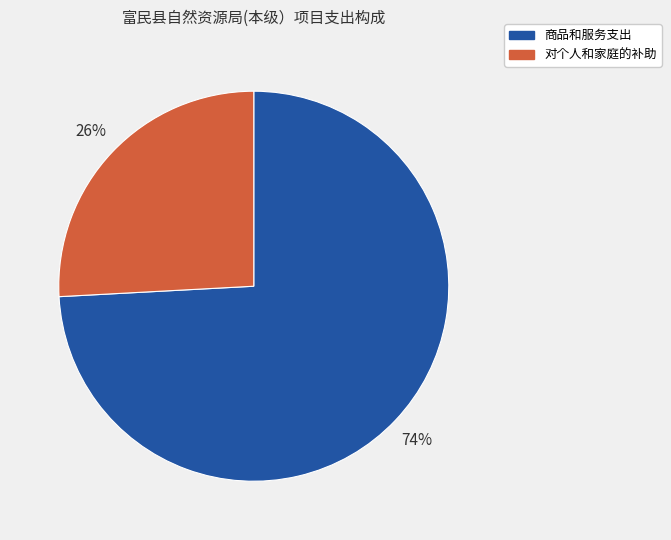

Is there any slice that represents more than half of the pie?

Yes